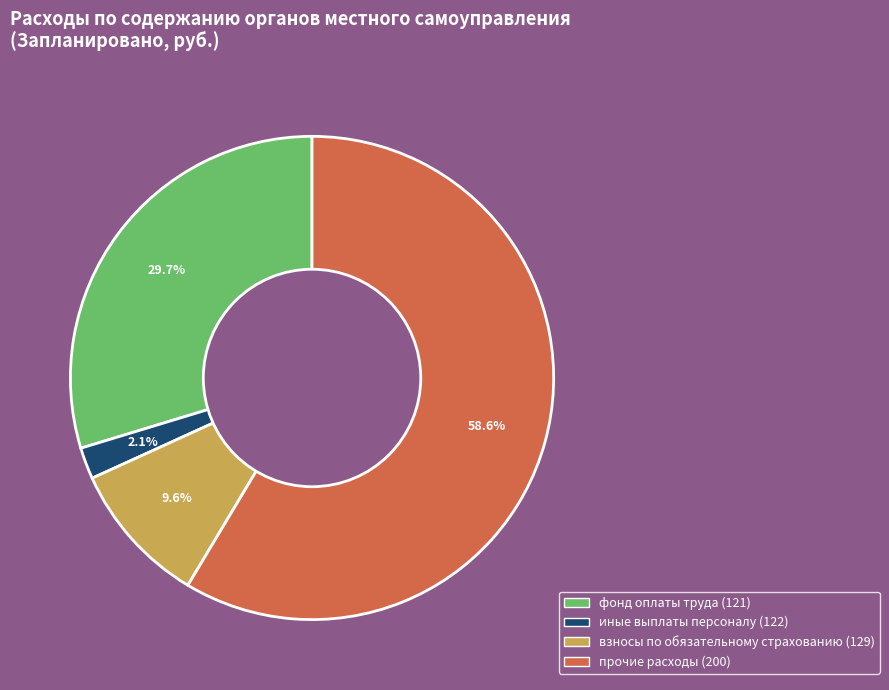

The иные выплаты персоналу (122) slice represents 2% of the pie. True or false?

True